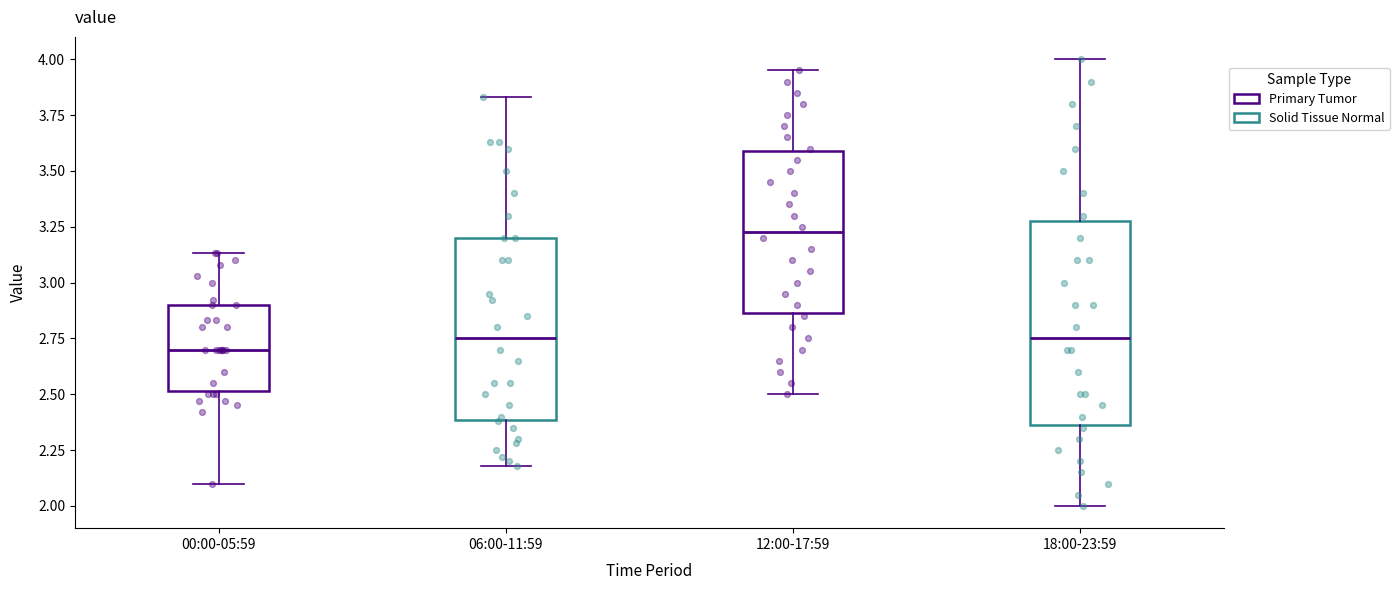

Reading left to right, read every box against the y-axis: the position of its median line, the range the box covers, and the ends of its whiskers. The values are not printed on the chart, so give them approximately, as read against the axis.

00:00-05:59: median 2.70, box 2.50 to 2.90, whiskers 2.10 to 3.15
06:00-11:59: median 2.75, box 2.40 to 3.20, whiskers 2.20 to 3.85
12:00-17:59: median 3.25, box 2.85 to 3.60, whiskers 2.50 to 3.95
18:00-23:59: median 2.75, box 2.35 to 3.30, whiskers 2.00 to 4.00